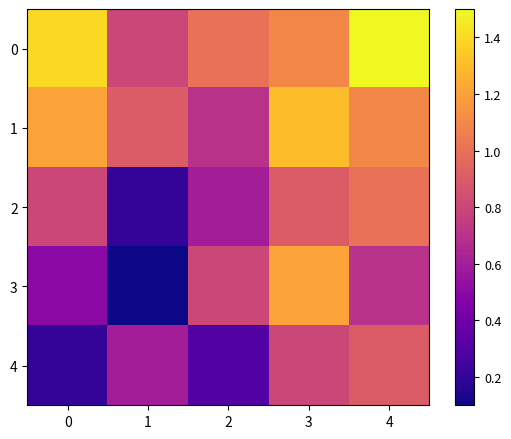

What is the spread (max minus min) of values at 4?

0.8